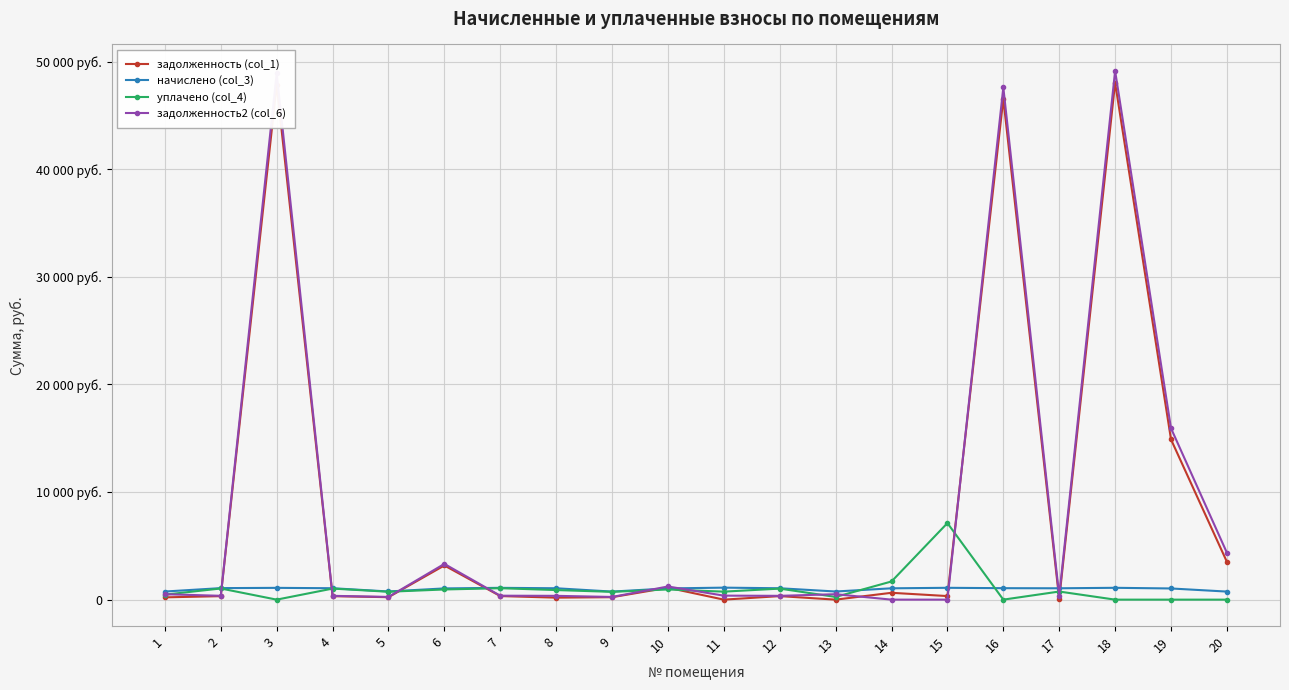

Is this an area chart (filled region under the line)?

No